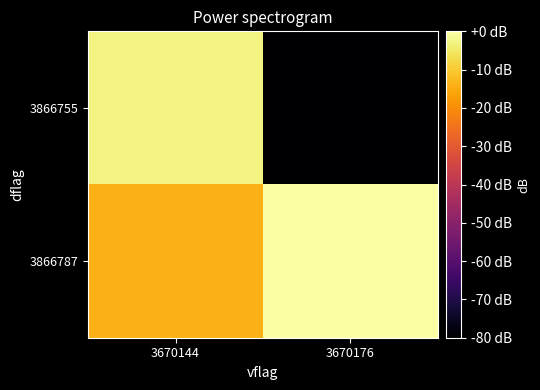

Reading left to right, list all the values displayed in this chart.

3866755: 3670144=-2.8	3670176=-80.0
3866787: 3670144=-14.0	3670176=0.0